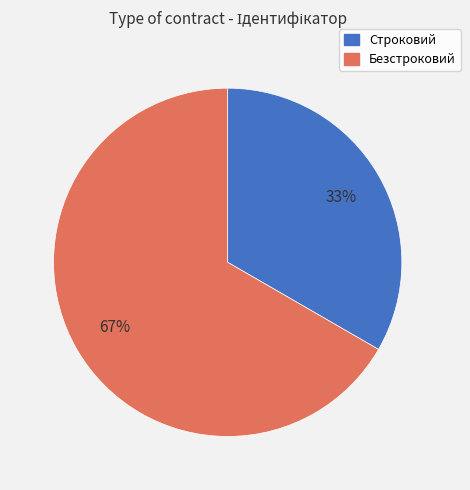

Which slice is the smallest?

Строковий